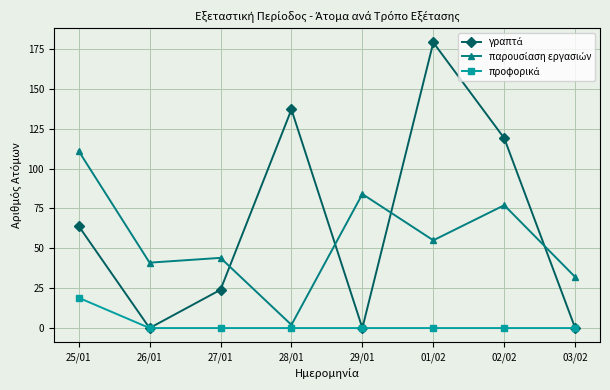

What is the greatest value displayed?

179